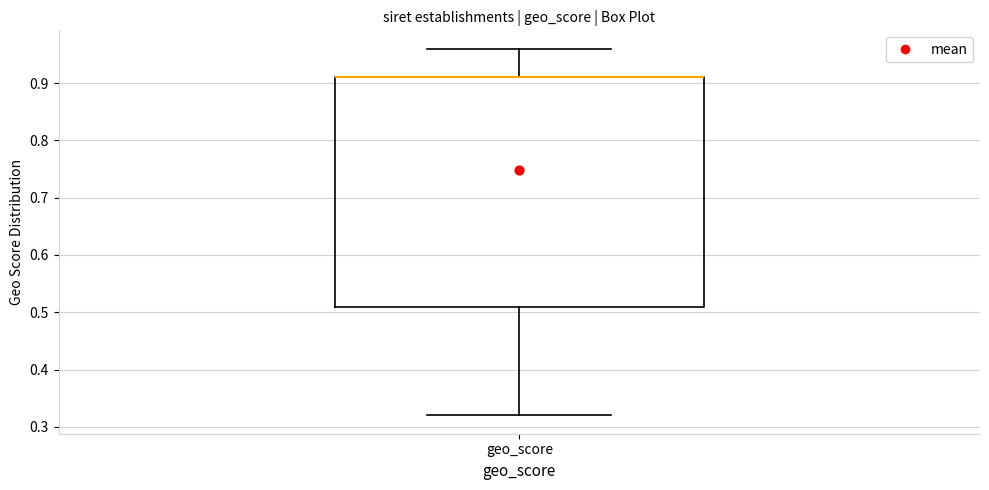

Where does the upper whisker of the box for geo_score end on the y-axis? The values are not printed on the chart, so give them approximately, as read against the axis.

0.96